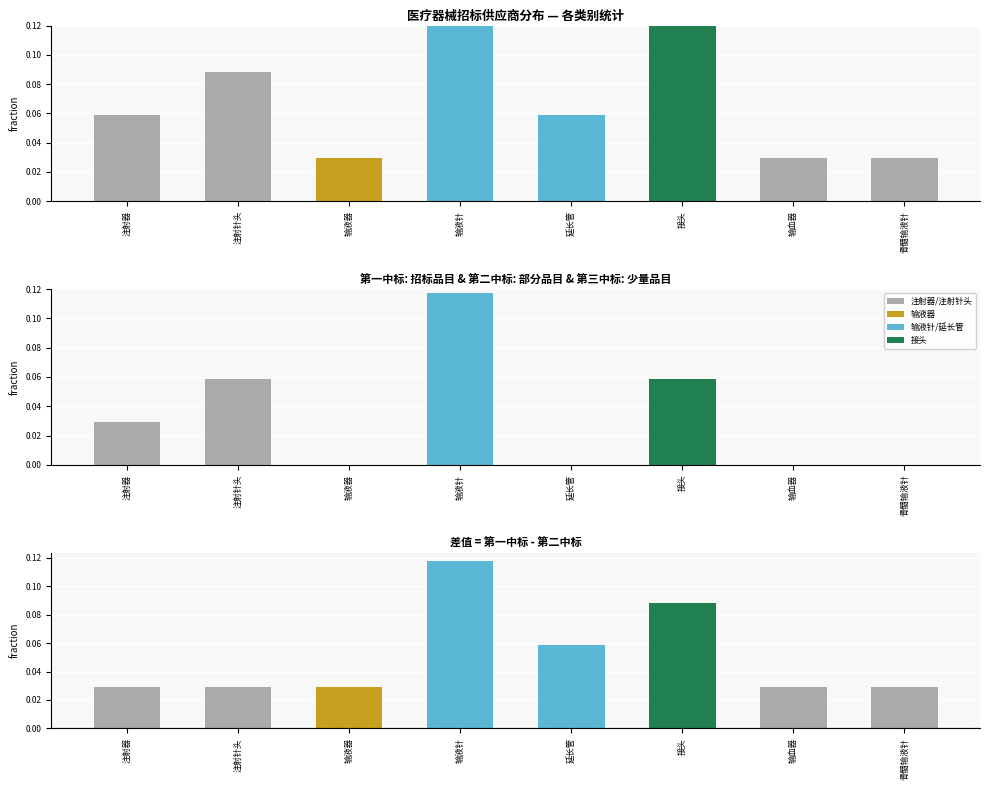

What is the total value across all series at 接头?

0.3